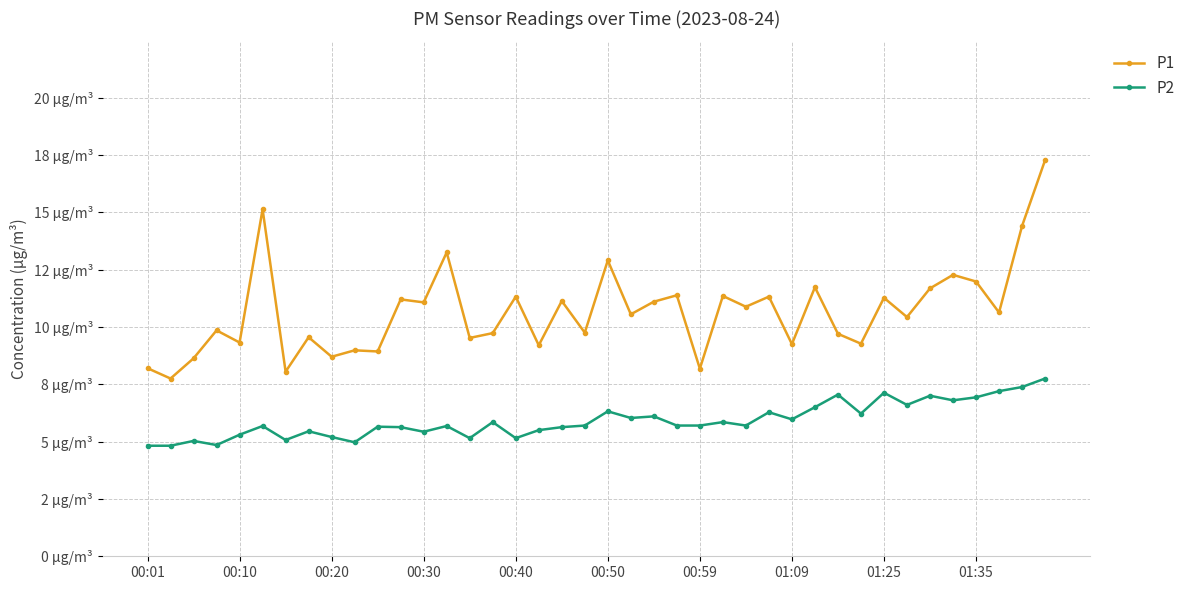

What are all the series names shown in the legend?

P1, P2